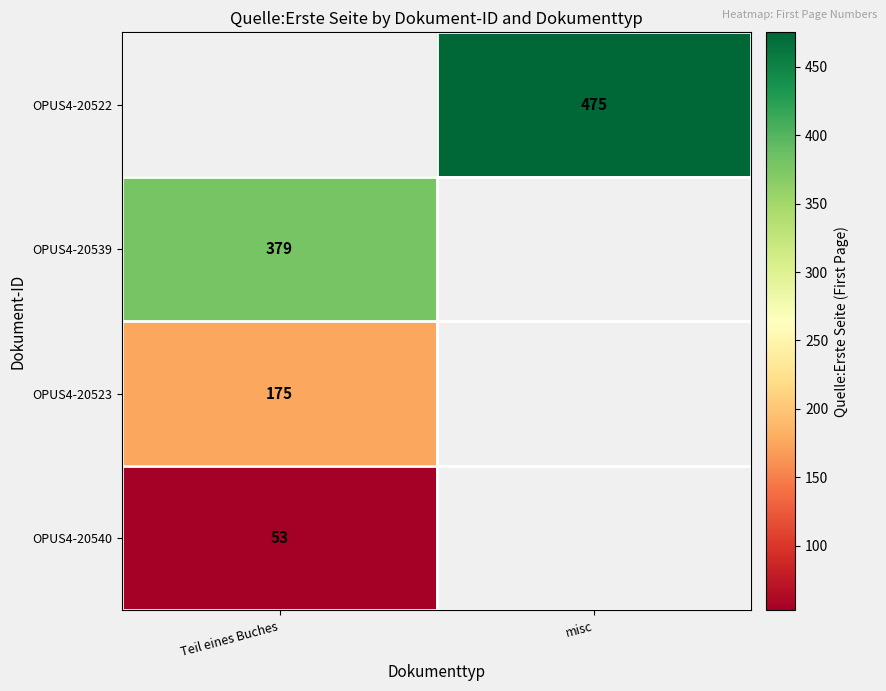

What is the greatest value displayed?

475.0